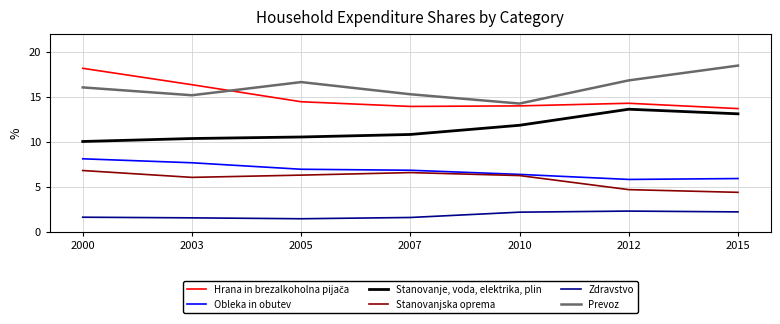

At how many categories does at least one series exceed 10?

7